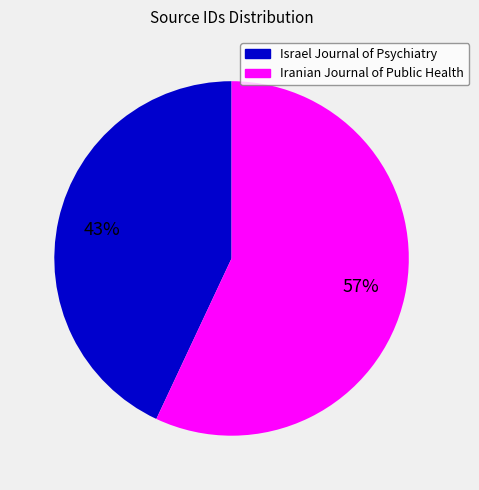

How many segments does this pie chart have?

2